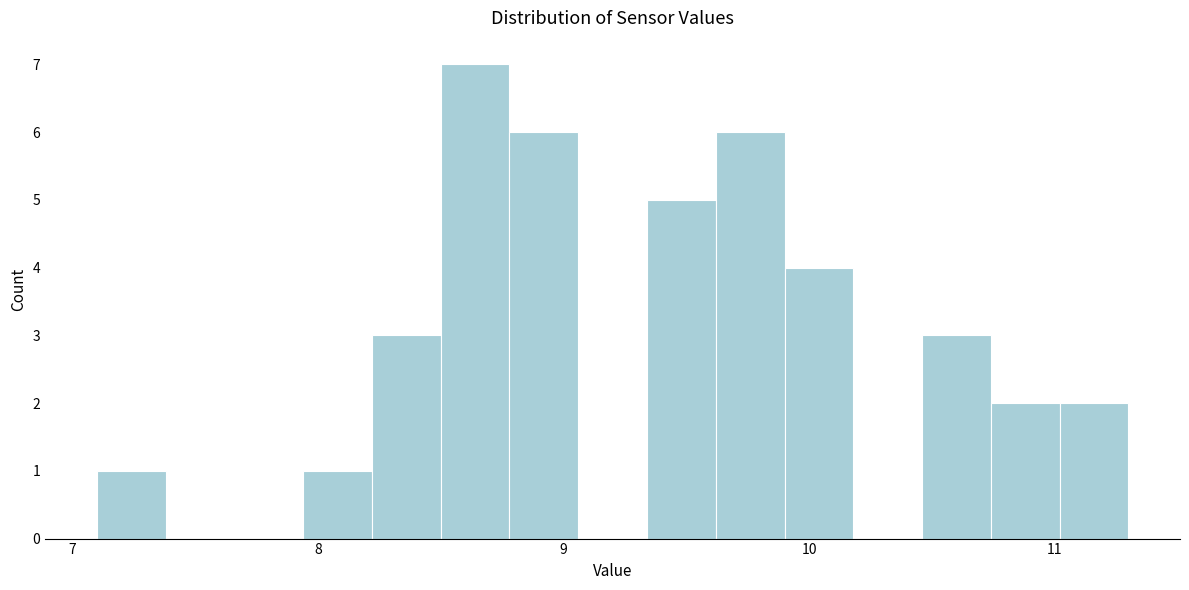

Read against the x-axis, roughly where is the centre of the tallest bar?

8.6